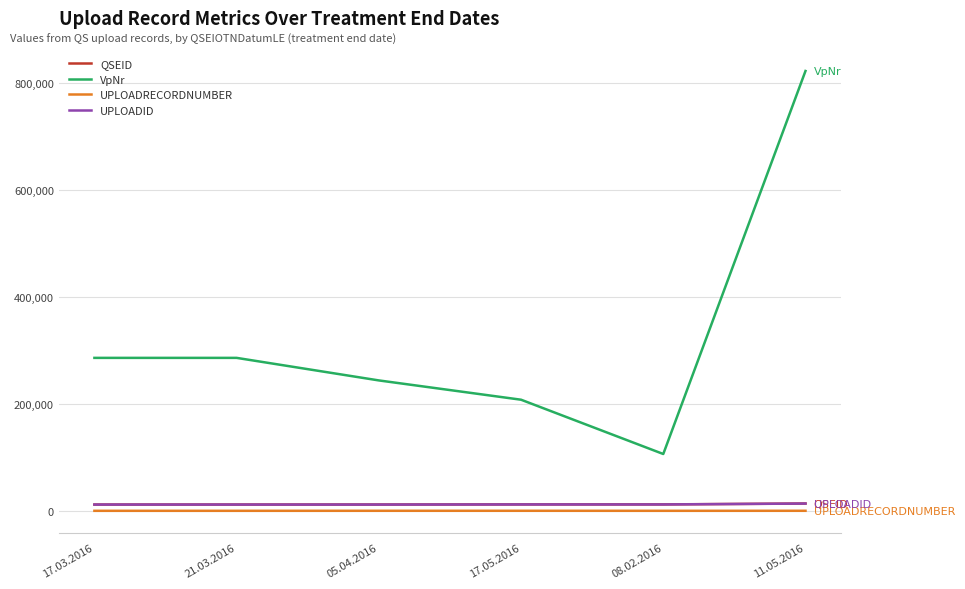

At which category is the sum across all series the highest?

11.05.2016